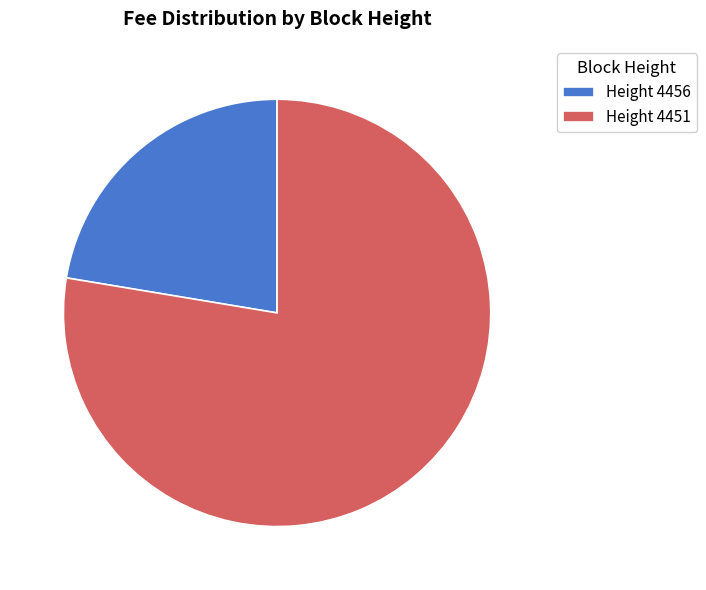

What is the ratio of the value at Height 4451 to the value at Height 4456?

3.5